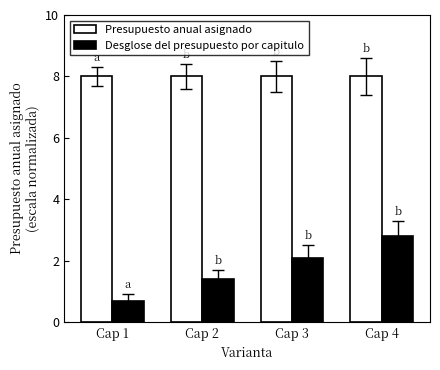

At Cap 4, list the series in order from largest to smallest.

Presupuesto anual asignado, Desglose del presupuesto por capitulo